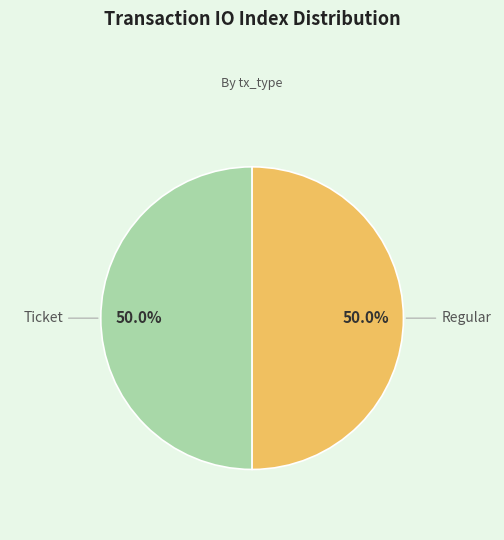

Is the sum of Regular and Ticket greater than half?

Yes